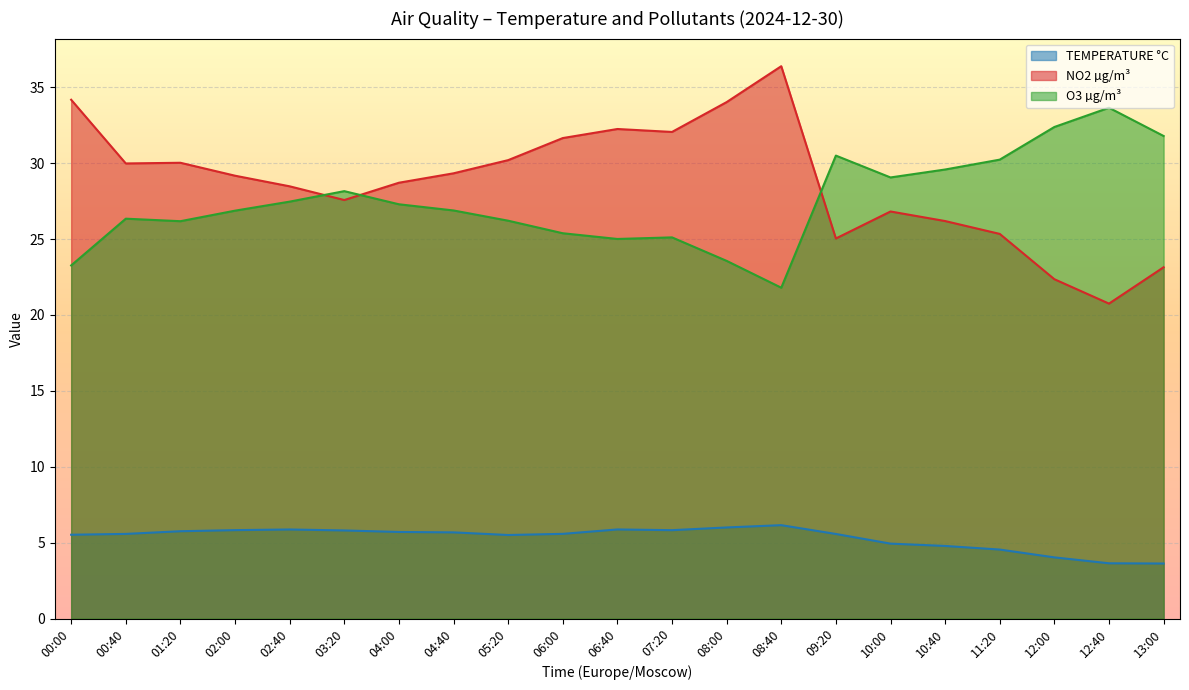

What is the value of the NO2 µg/m³ point at the 18th from the left?

25.3